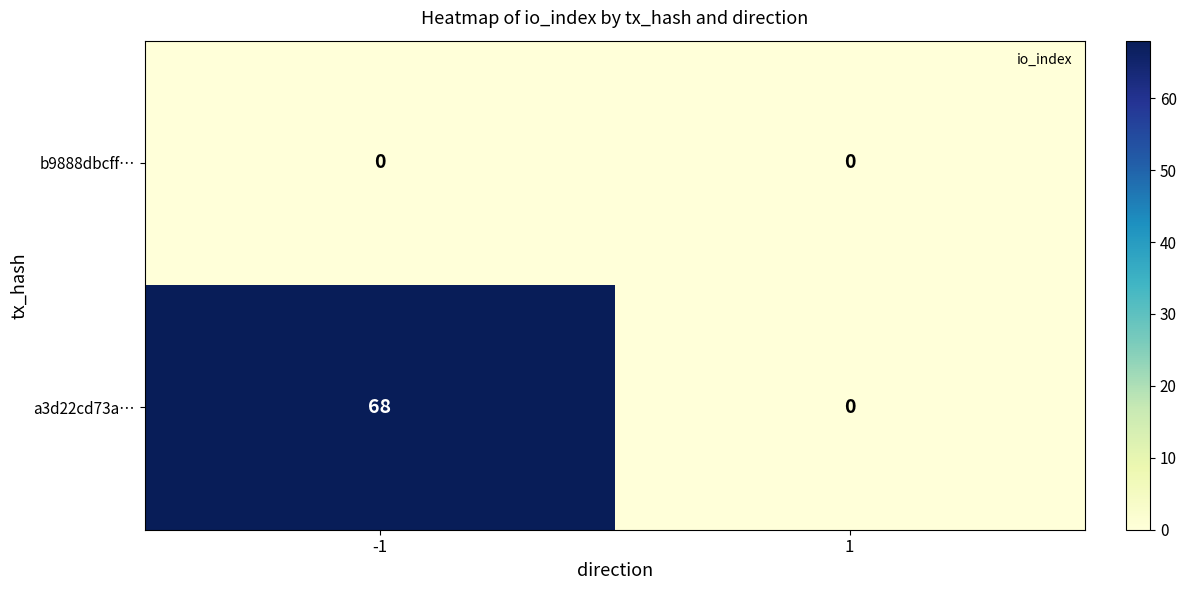

Rank the series by their average value, from highest to lowest.

a3d22cd73a…, b9888dbcff…